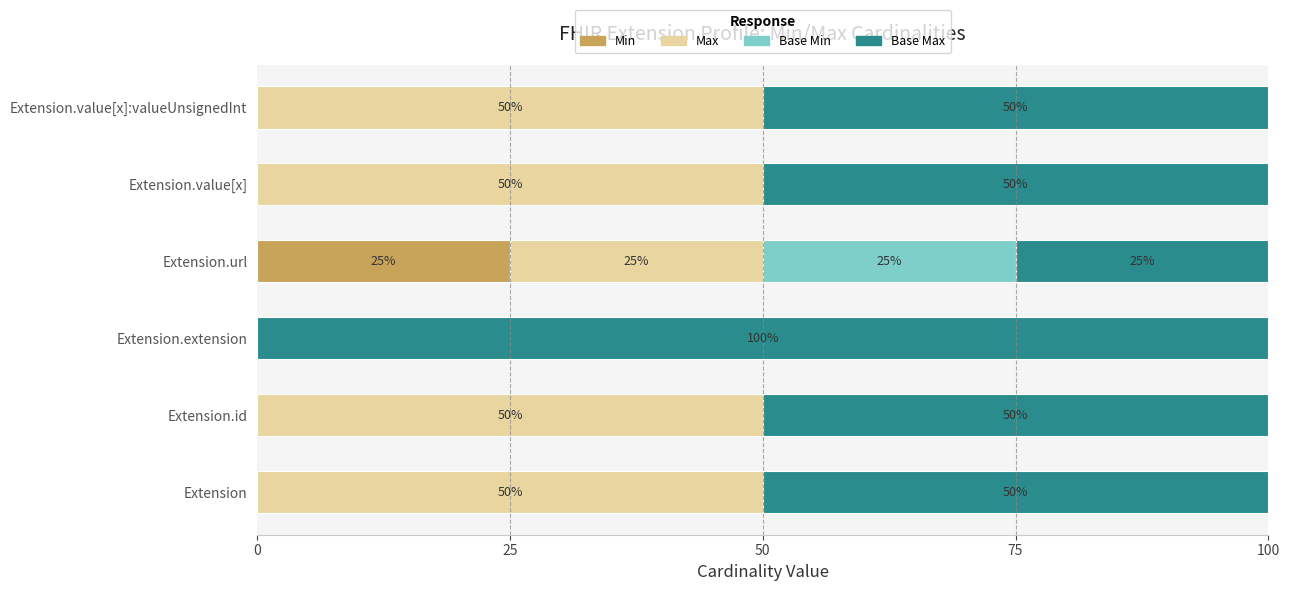

The value of Min at Extension.id is 0. True or false?

True